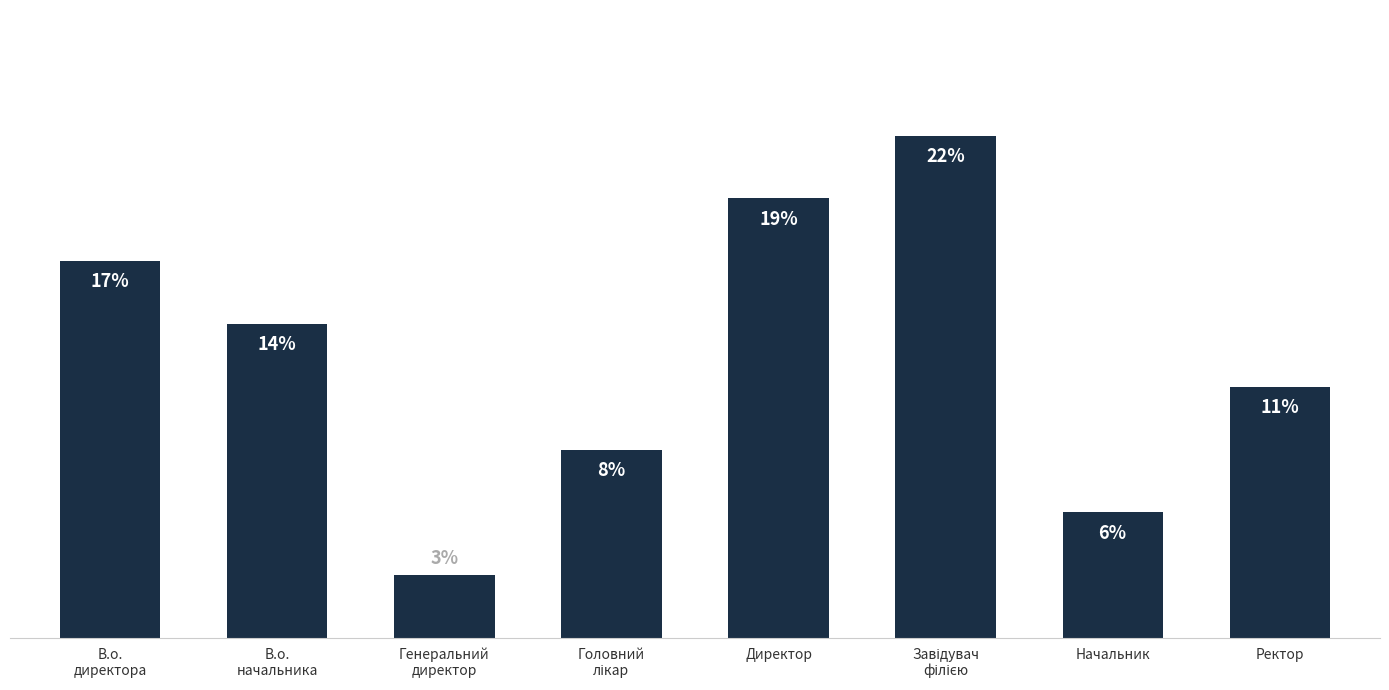

Does the chart contain any negative values?

No